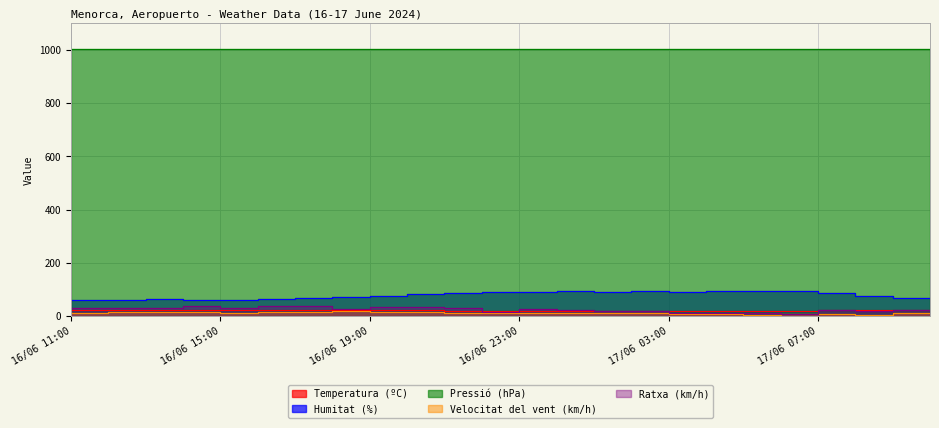

Does the chart display data point markers on the line(s)?

No